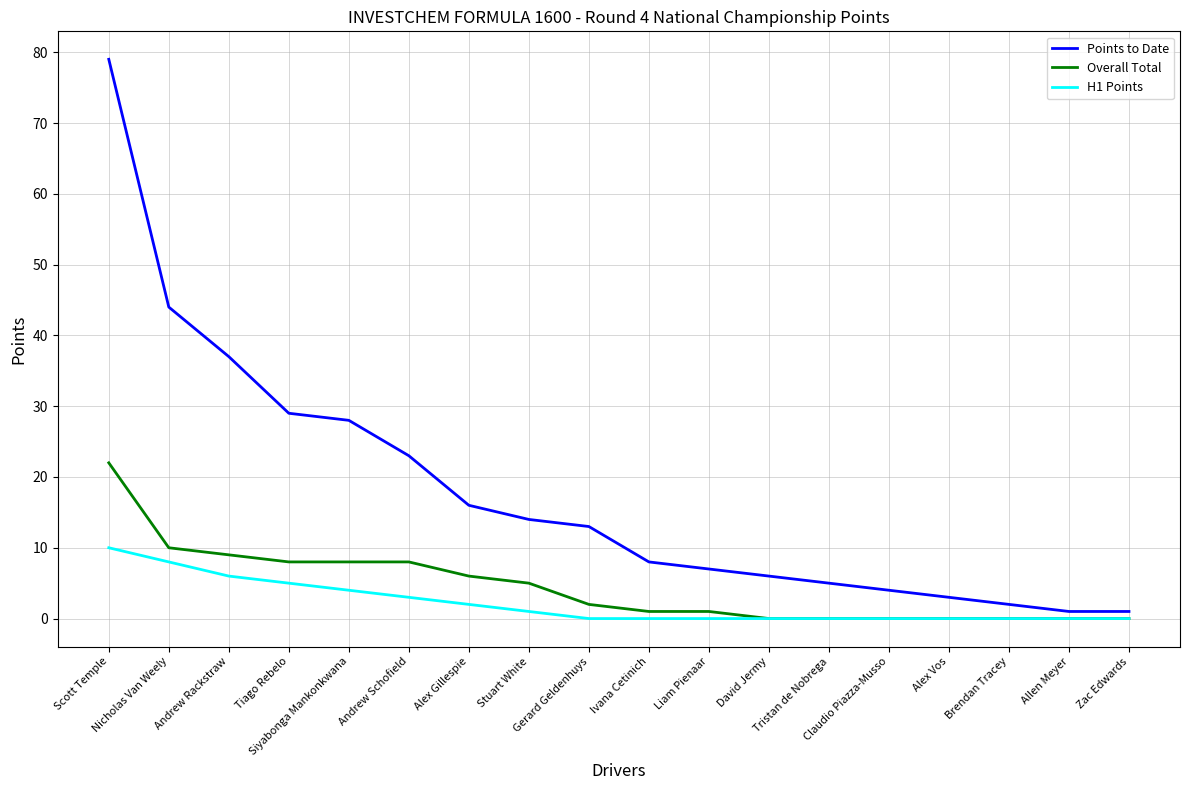

What is the lowest value of the Points to Date series?

1